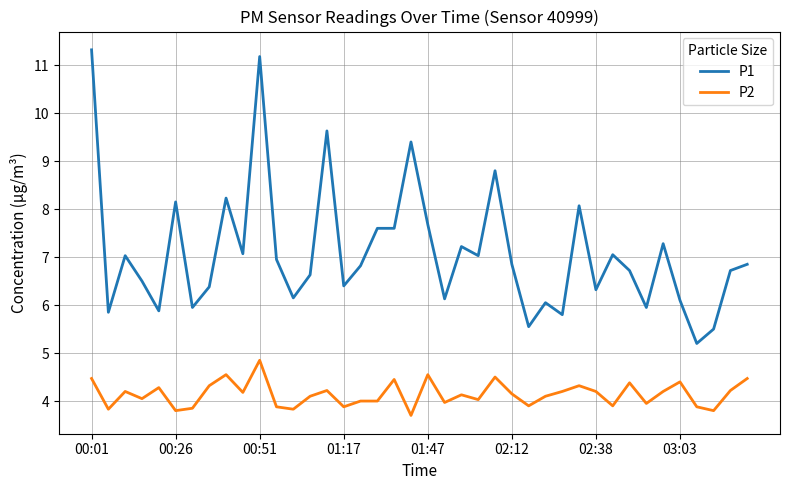

List the series in order of their overall mean, highest first.

P1, P2